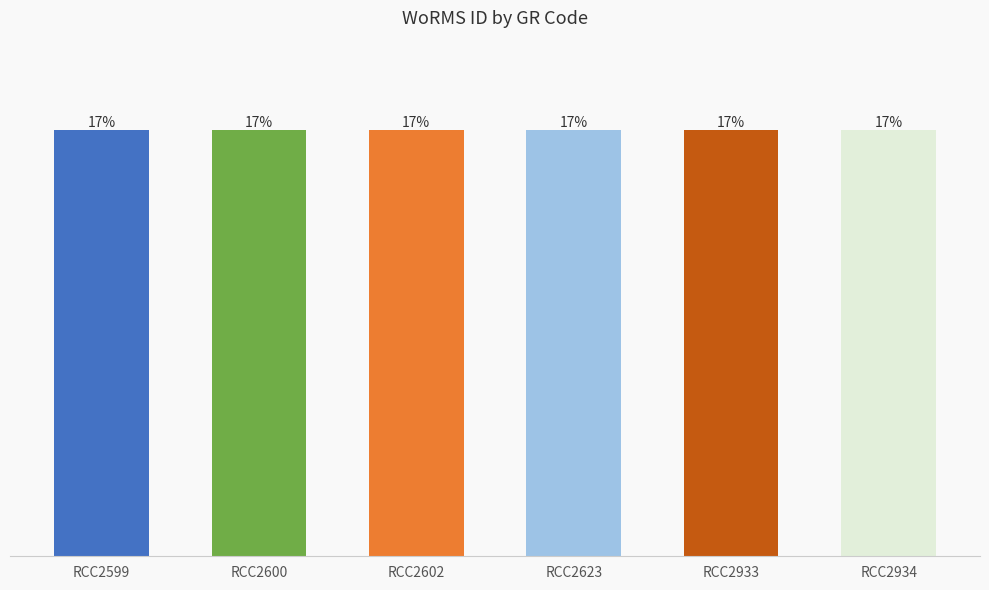

What is the value of the 2nd bar from the left?

149045